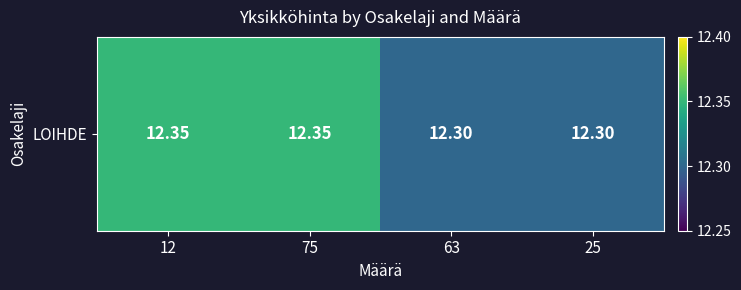

Which has a higher value, 12 or 75?

12